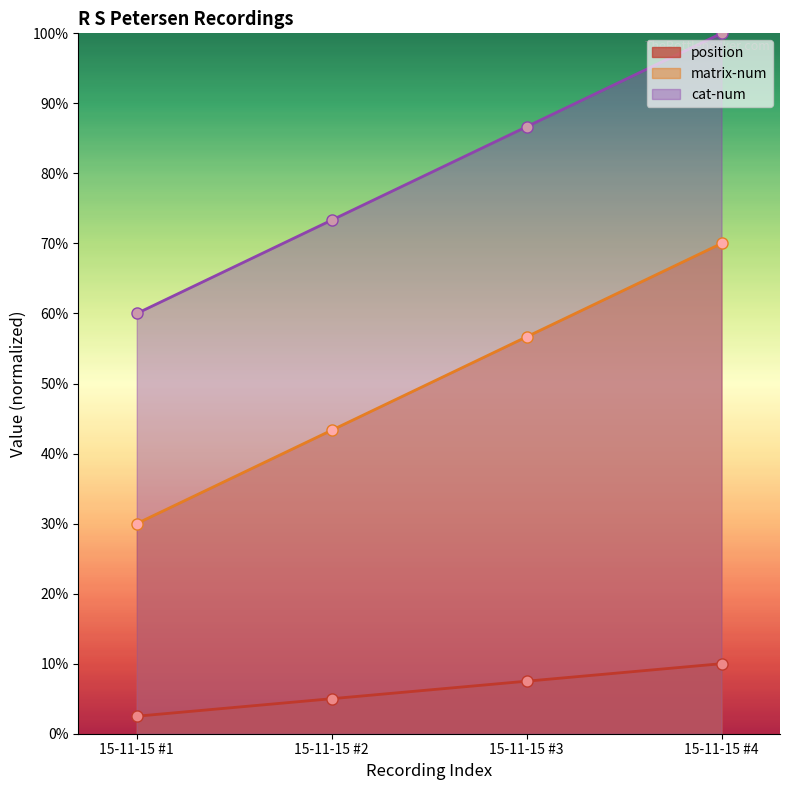

What is the highest value of the position series?

10.0